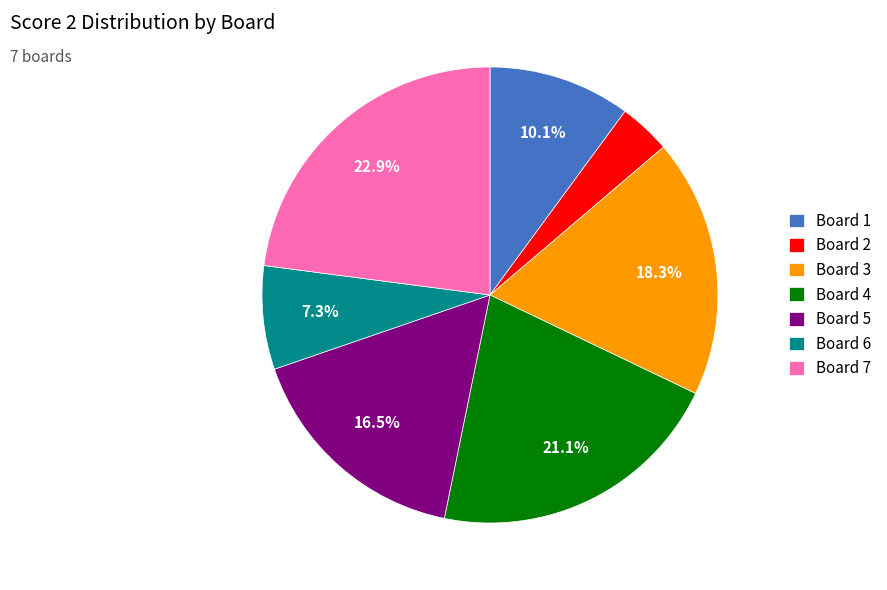

To the nearest percent, what is the average slice percentage?

14%